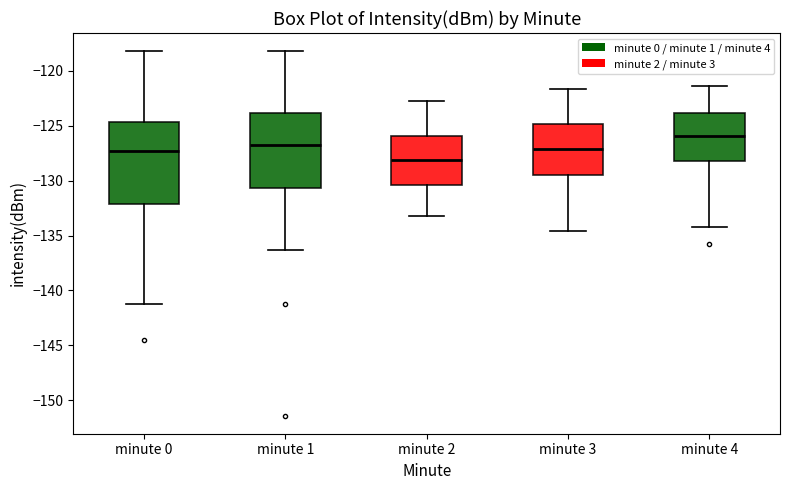

Where does the median line of the box for minute 2 sit on the y-axis? The values are not printed on the chart, so give them approximately, as read against the axis.

-128.0